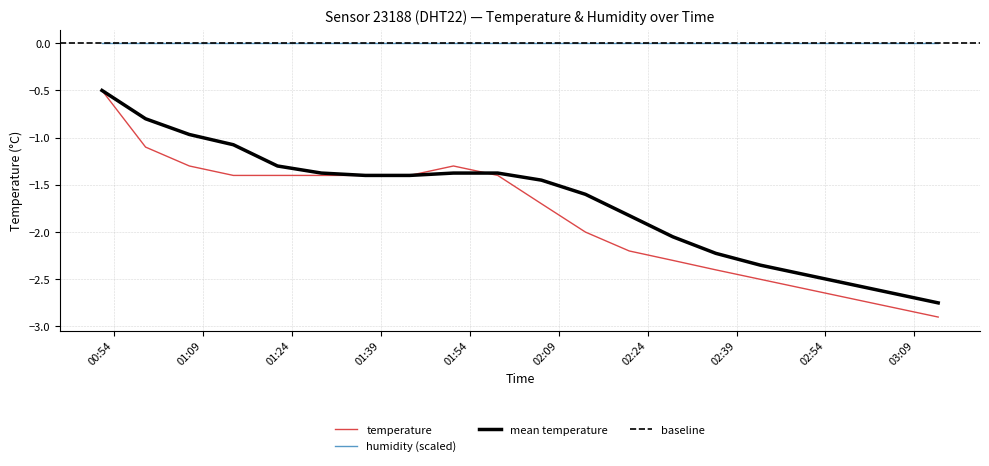

True or false: mean temperature and humidity (scaled) cross at least once.

False